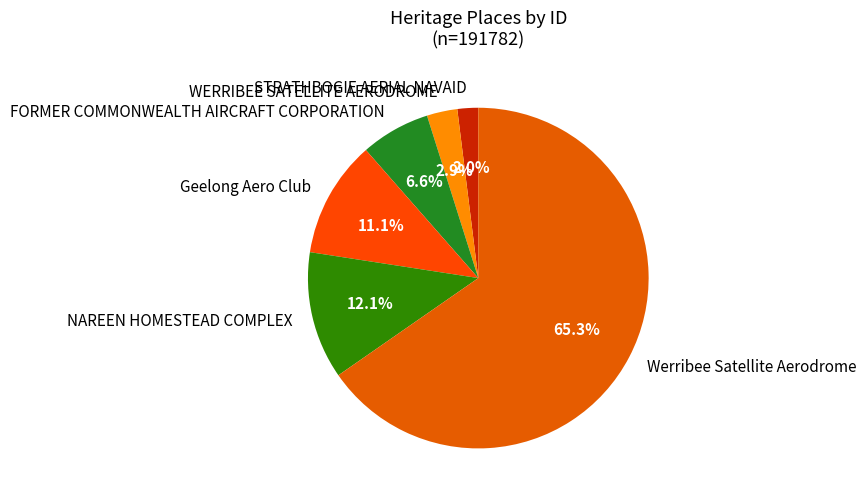

What is the smallest slice in the pie chart?

STRATHBOGIE AERIAL NAVAID